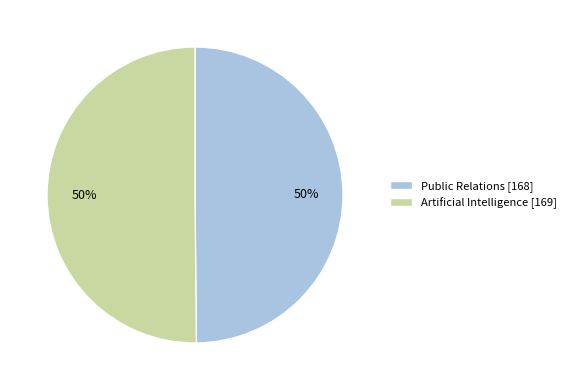

Combined, do Public Relations [168] and Artificial Intelligence [169] account for over 50%?

Yes